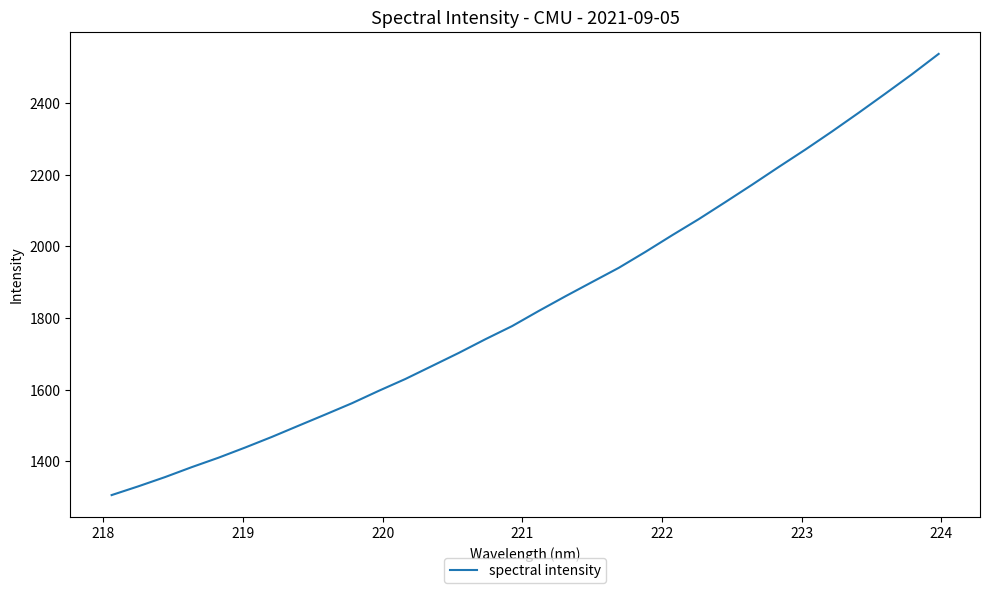

True or false: the data has more than 2 interior local peaks.

False